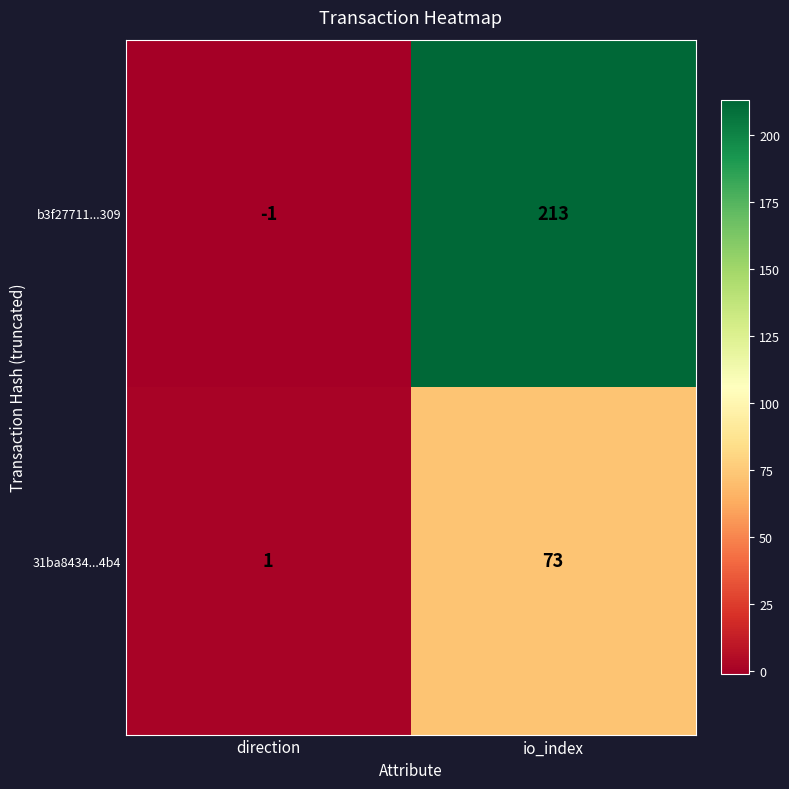

The value of 31ba8434...4b4 at io_index is 22. True or false?

False